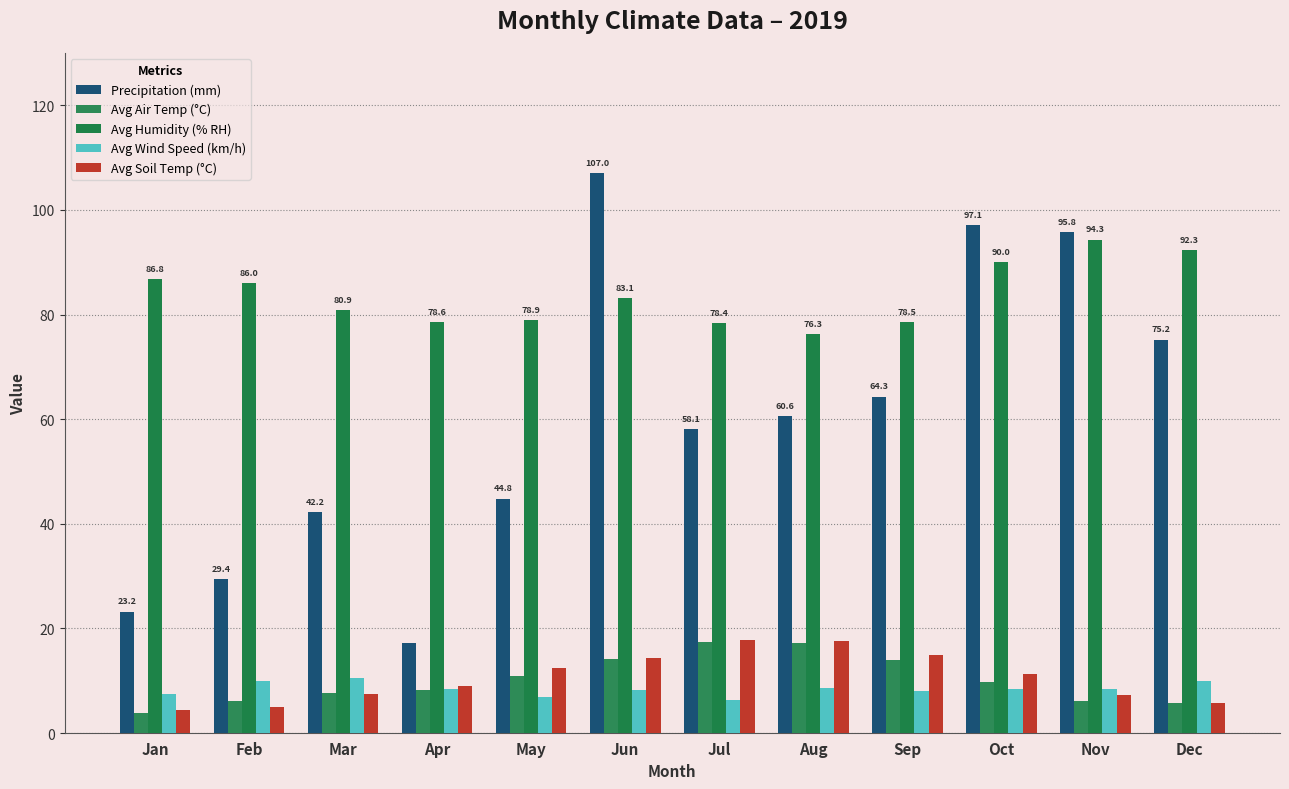

The Avg Air Temp (°C) series shows 25.4 at Jul. True or false?

False